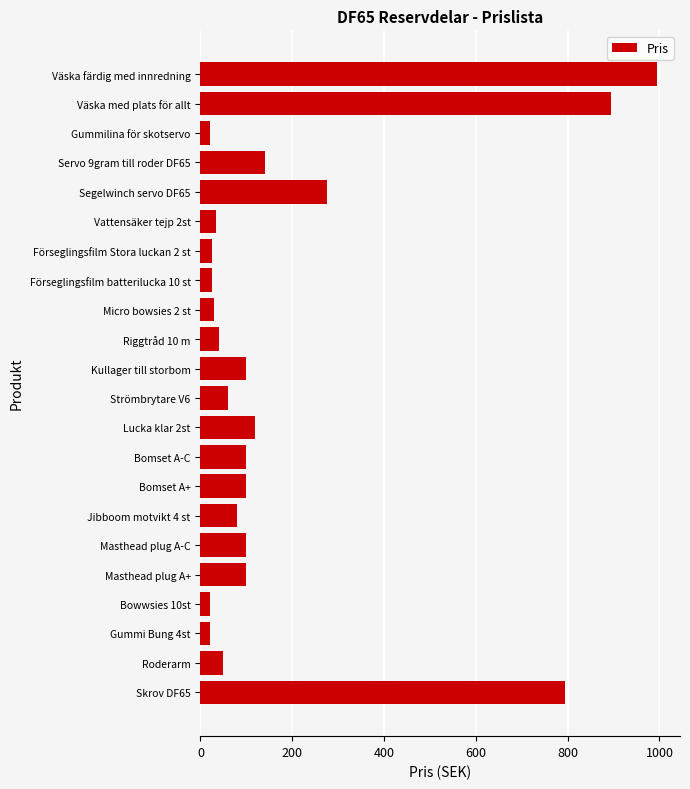

Is it true that the value at Strömbrytare V6 is 60?

True